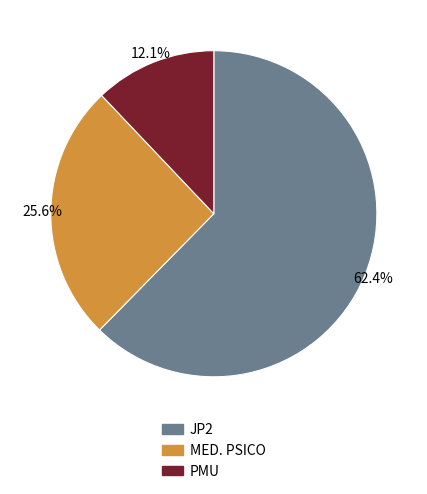

To the nearest percent, what is the difference between the largest and smallest slice percentages?

50%